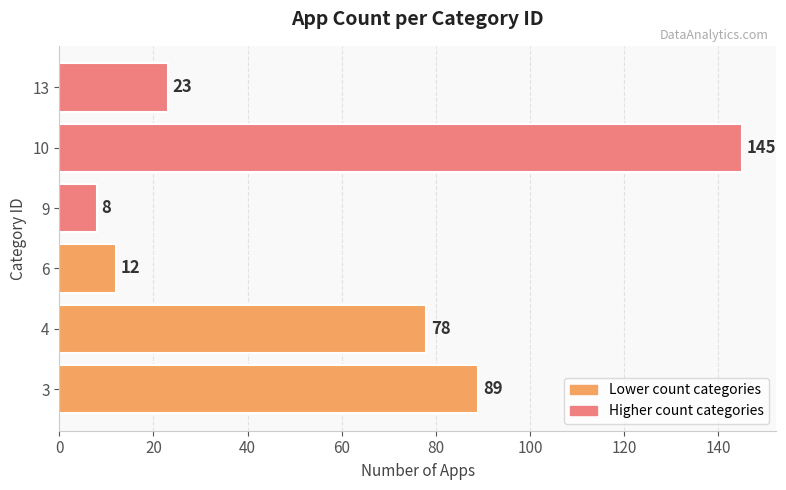

The value at 6 is 12. True or false?

True